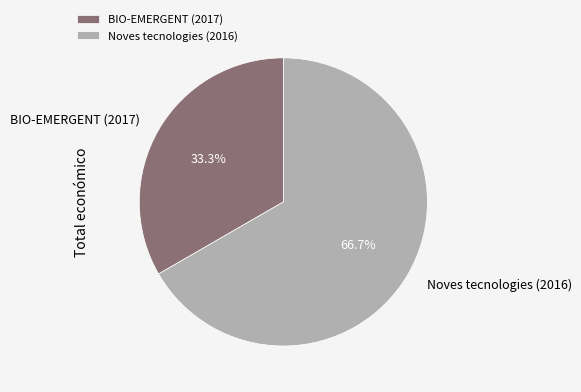

To the nearest percent, what is the average slice percentage?

50%